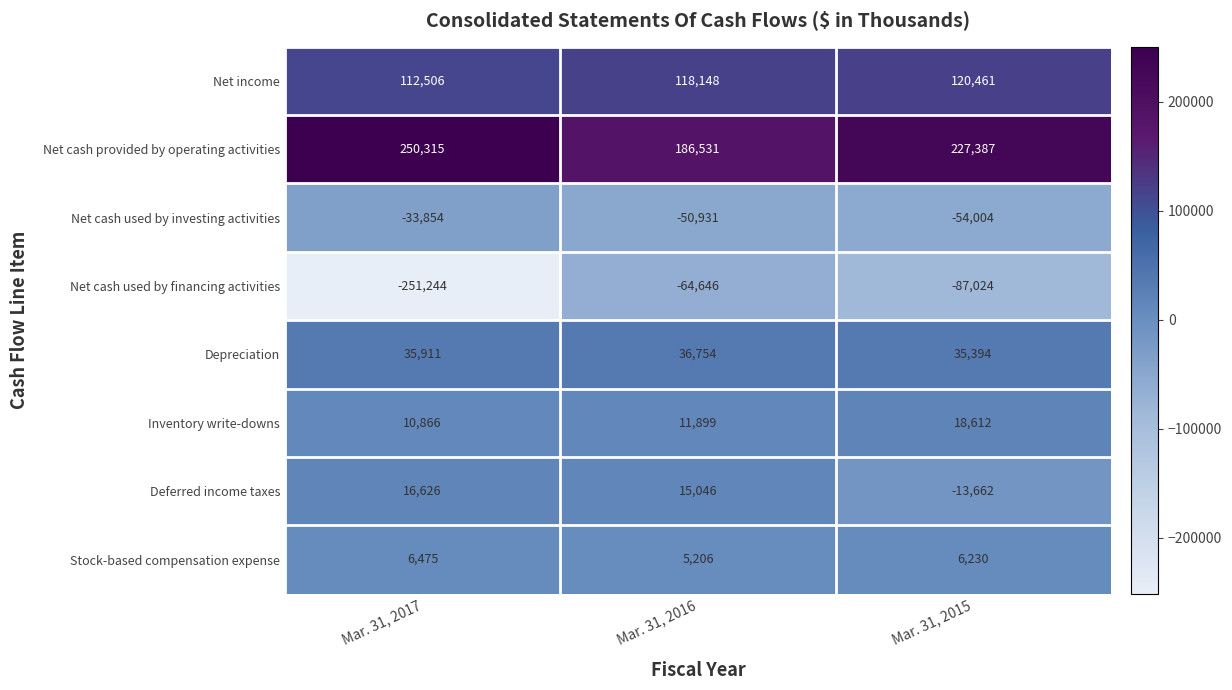

Rank the series by their maximum value, from lowest to highest.

Net cash used by financing activities, Net cash used by investing activities, Stock-based compensation expense, Deferred income taxes, Inventory write-downs, Depreciation, Net income, Net cash provided by operating activities